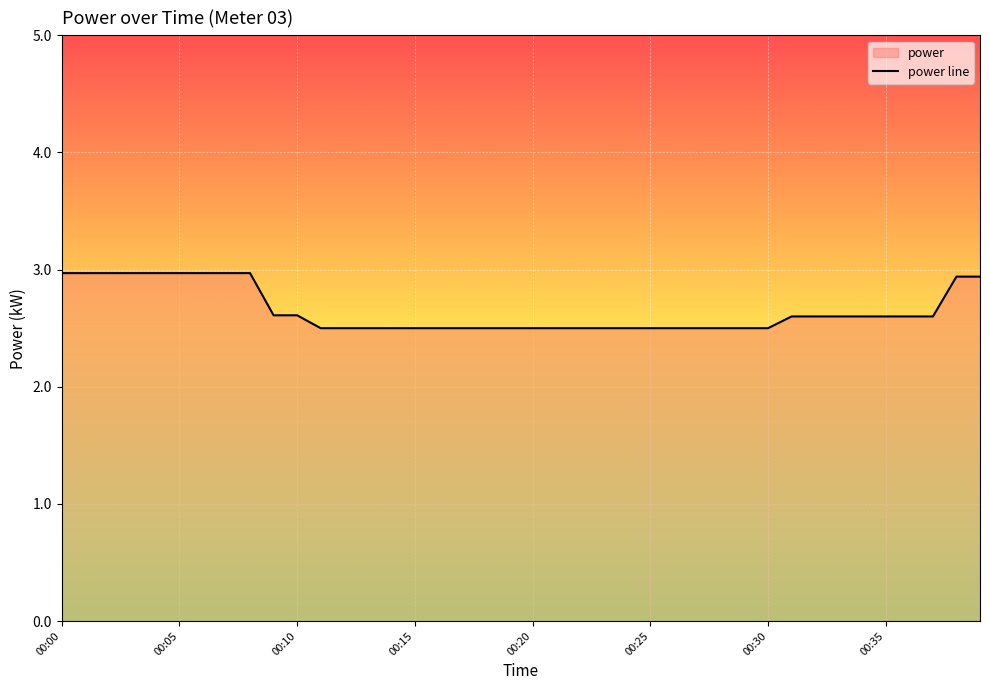

What is the difference between the maximum and second lowest values?

0.5